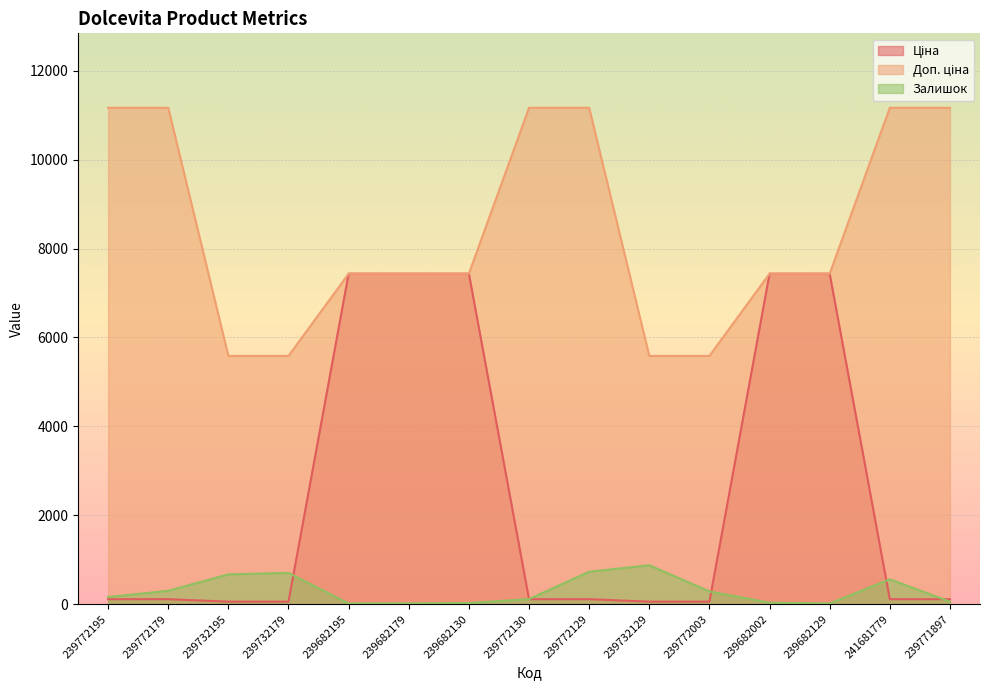

The Доп. ціна series shows 2945.9 at 239772130. True or false?

False